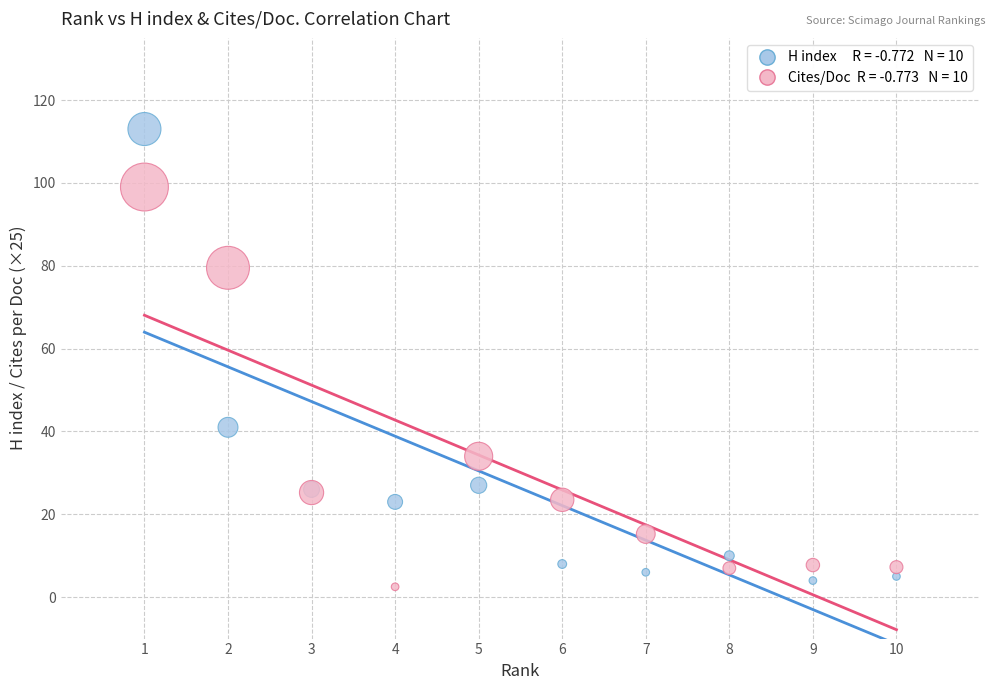

Across all series, what Y value is closest to 57?

41.0